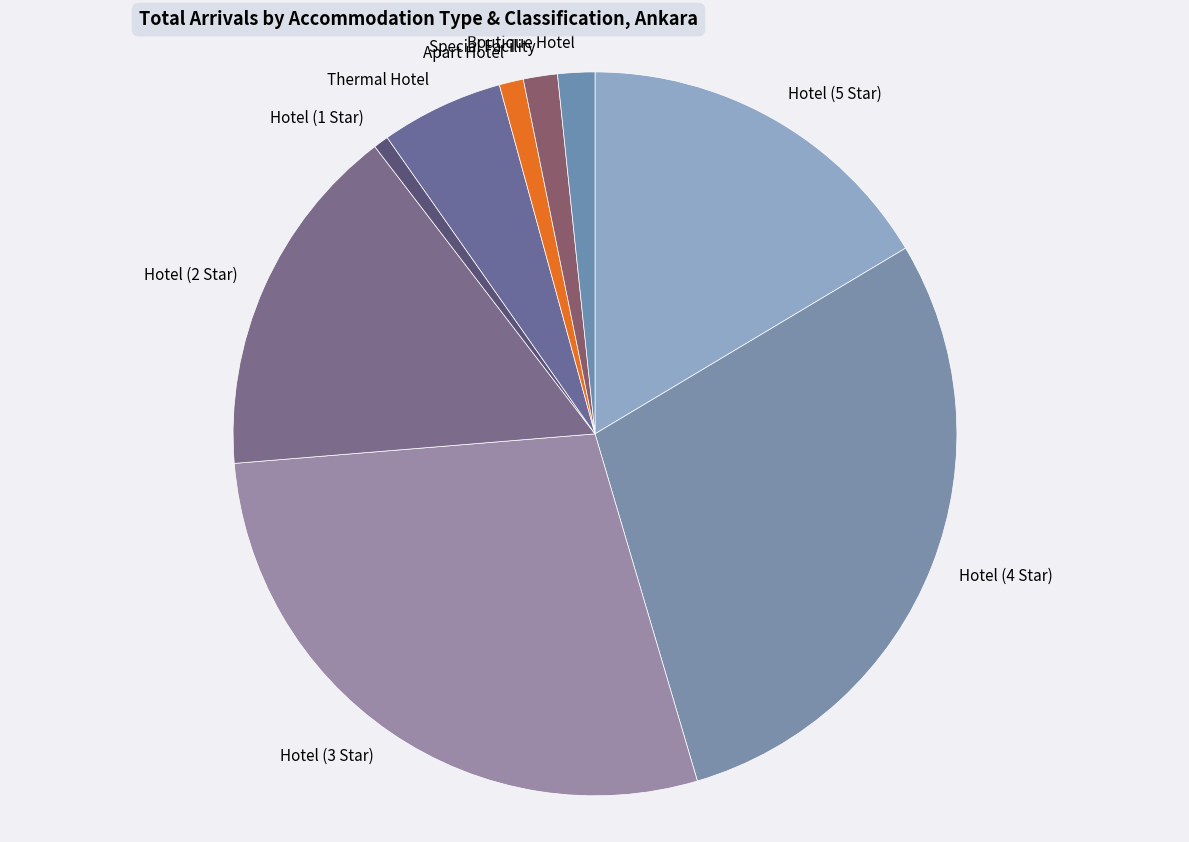

The Hotel (3 Star) slice represents 28% of the pie. True or false?

True